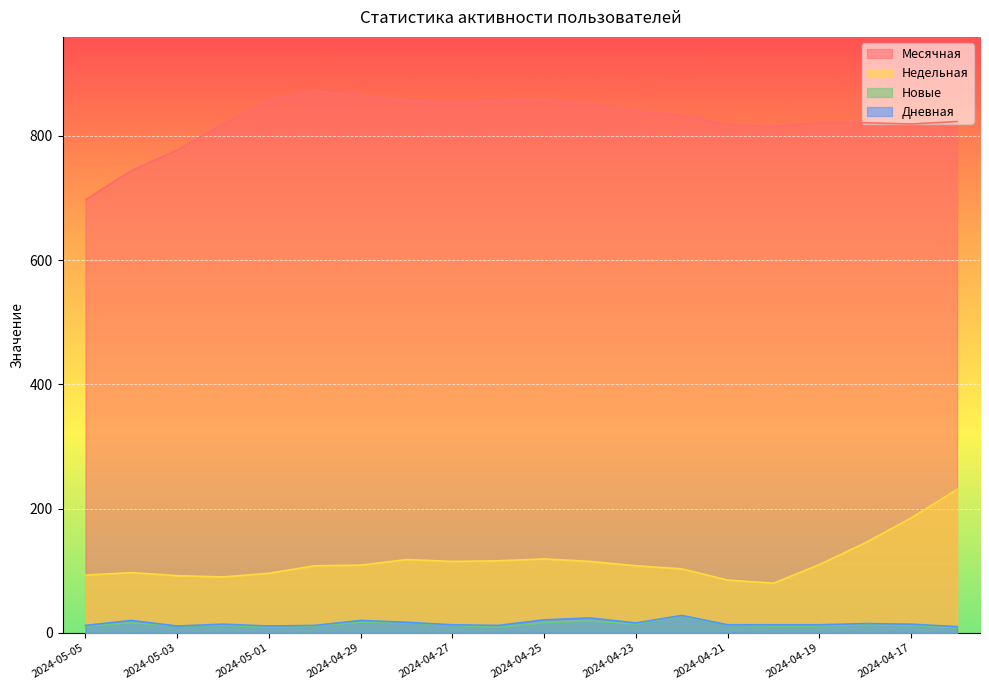

Reading right to left, extract all data points from this chart.

Месячная: 823	819	821	821	815	818	833	840	851	859	857	854	857	865	872	858	819	777	744	697
Недельная: 231	185	145	110	80	85	103	108	115	119	116	115	118	109	108	96	90	92	97	93
Новые: 8	12	13	11	11	12	27	14	19	16	9	12	16	17	11	9	12	11	16	11
Дневная: 10	14	15	13	13	13	28	16	24	21	12	13	17	20	12	11	14	11	20	12